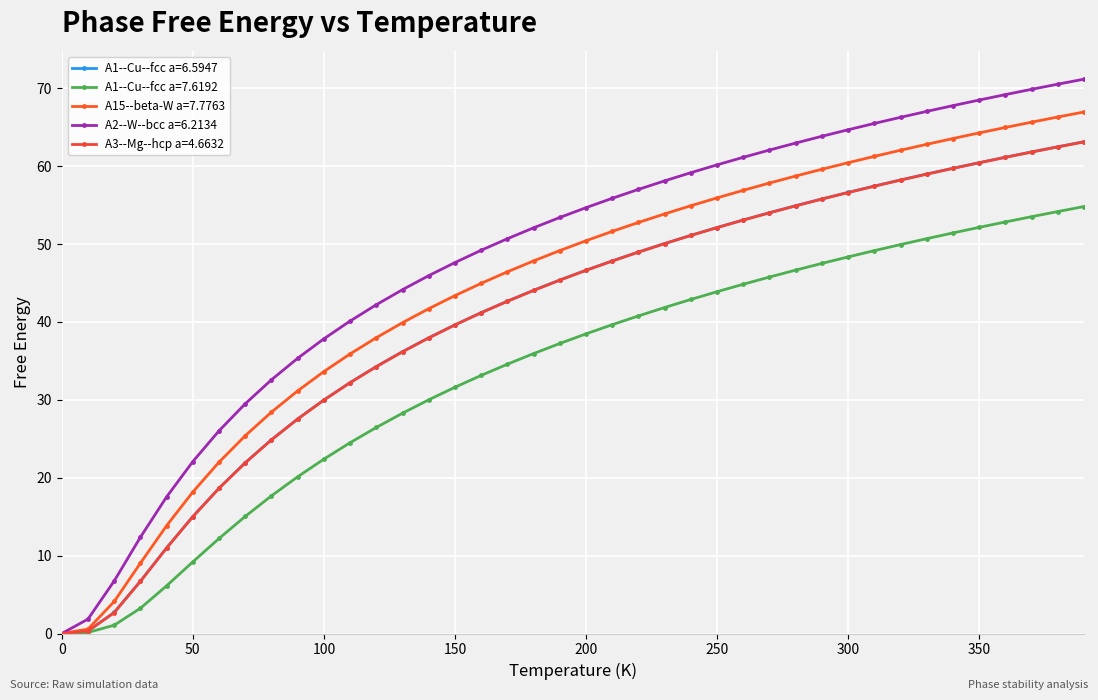

What is the maximum value for A15--beta-W a=7.7763?

67.0